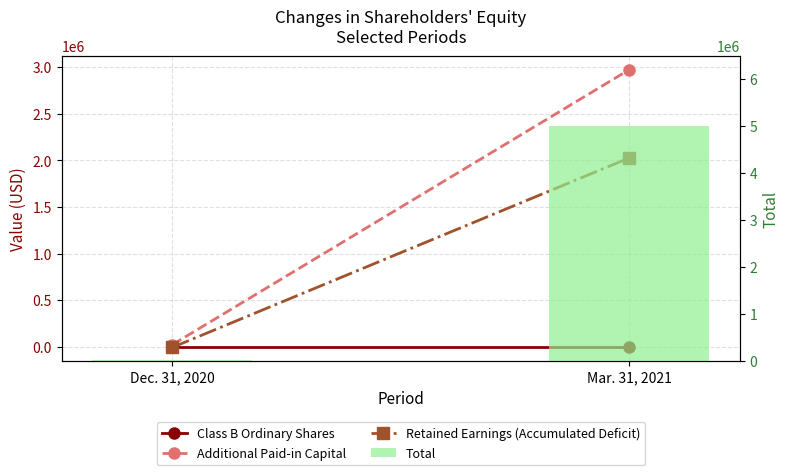

How many data points in Additional Paid-in Capital are less than 2972595?

1